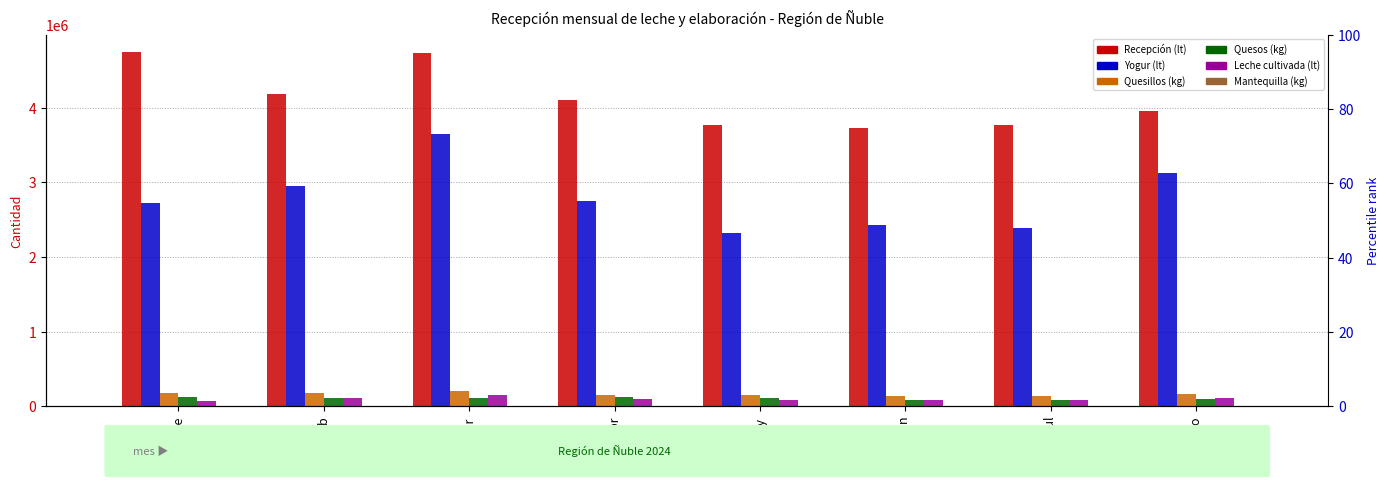

Is the value of Quesillos (kg) at may greater than the value of Mantequilla (kg) at mar?

Yes